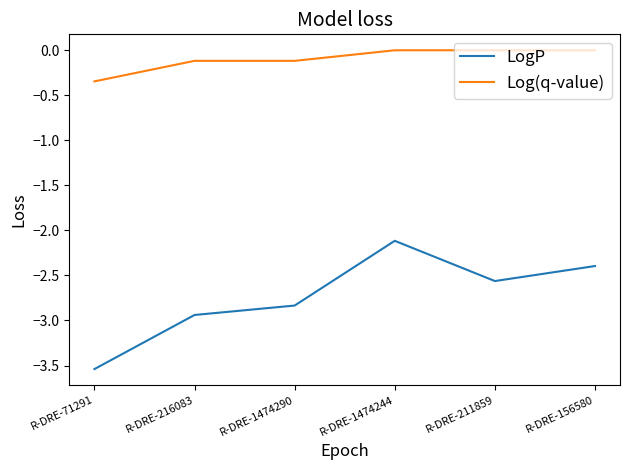

Count the number of data series in this chart.

2